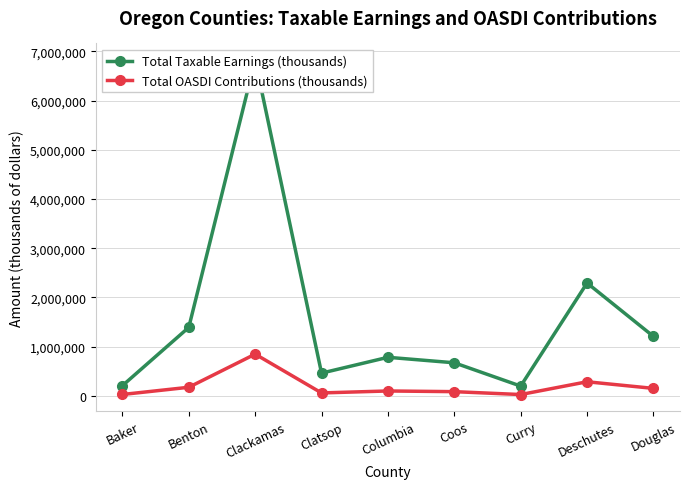

How many values in the Total OASDI Contributions (thousands) series exceed 96893?

4